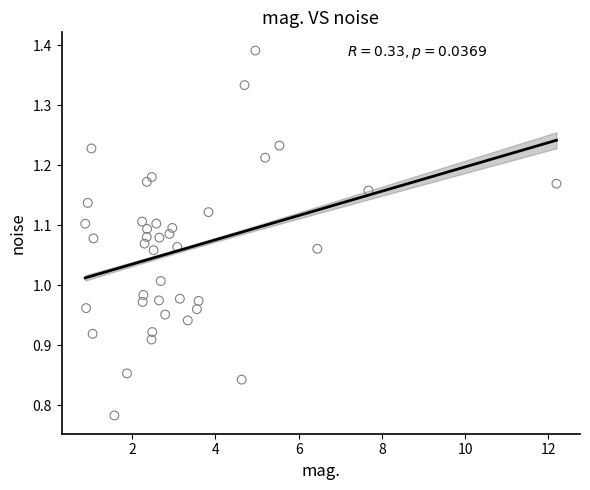

What is the range of Y values (max minus min)?

0.6